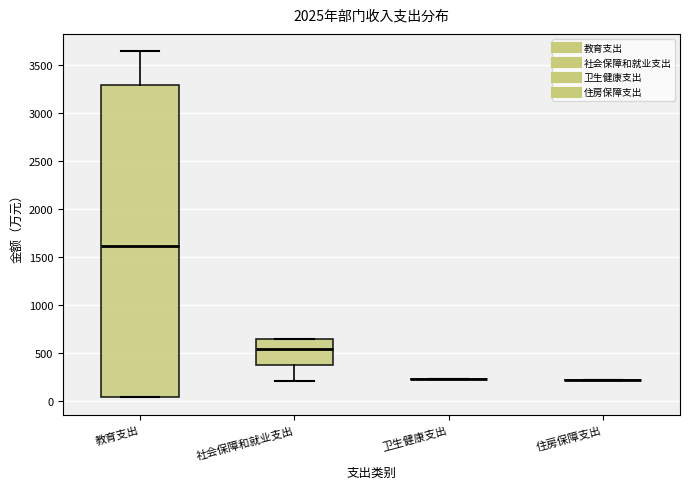

Reading left to right, transcribe this box plot: for each box, give where its median line is, the range the box spans, and where its two whiskers end, as read against the y-axis. The values are not printed on the chart, so give them approximately, as read against the axis.

教育支出: median 1600, box 50 to 3300, whiskers 50 to 3650
社会保障和就业支出: median 550, box 400 to 650, whiskers 200 to 650
卫生健康支出: box collapsed to a line at 250, whiskers 250 to 250
住房保障支出: box collapsed to a line at 200, whiskers 200 to 200